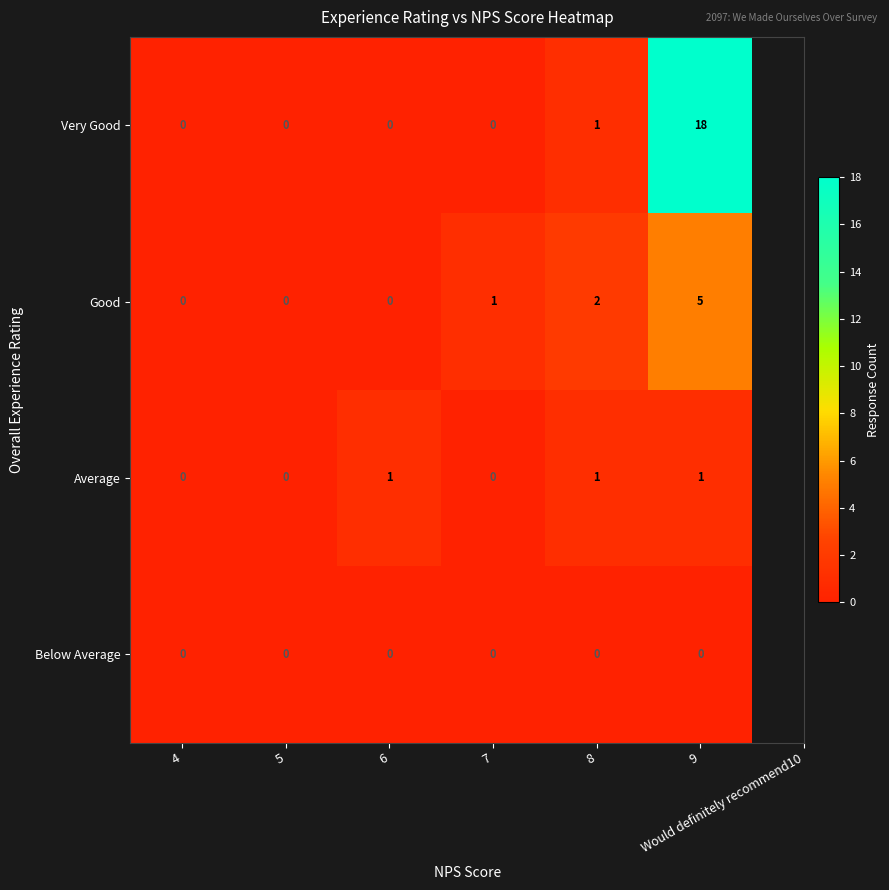

List the series in order of their peak value, lowest first.

Below Average, Average, Good, Very Good